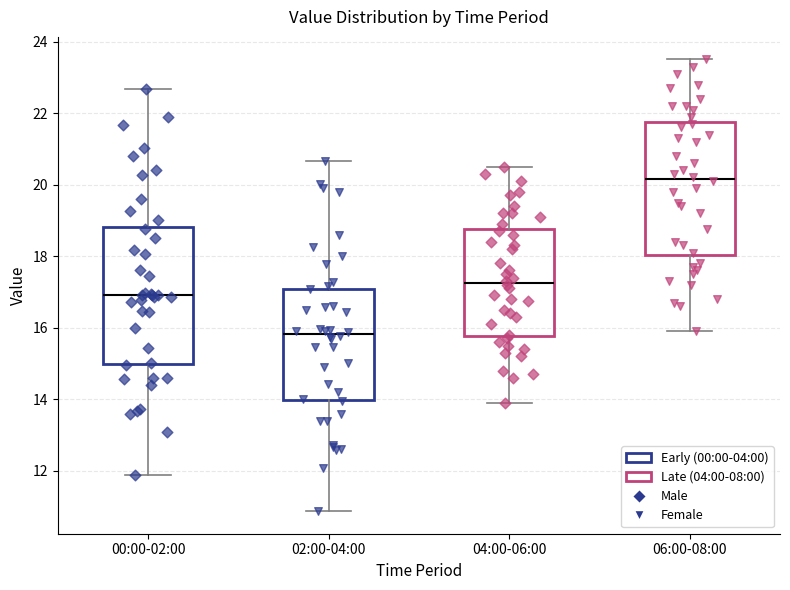

Where does the lower whisker of the box for 02:00-04:00 end on the y-axis? The values are not printed on the chart, so give them approximately, as read against the axis.

10.8